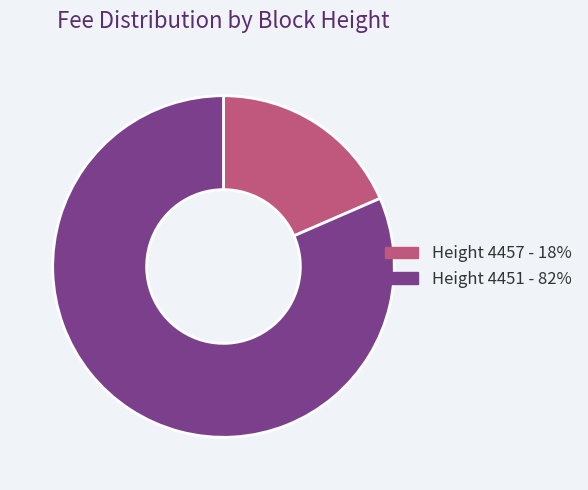

Do Height 4451 - 82% and Height 4457 - 18% together represent more than half of the pie?

Yes